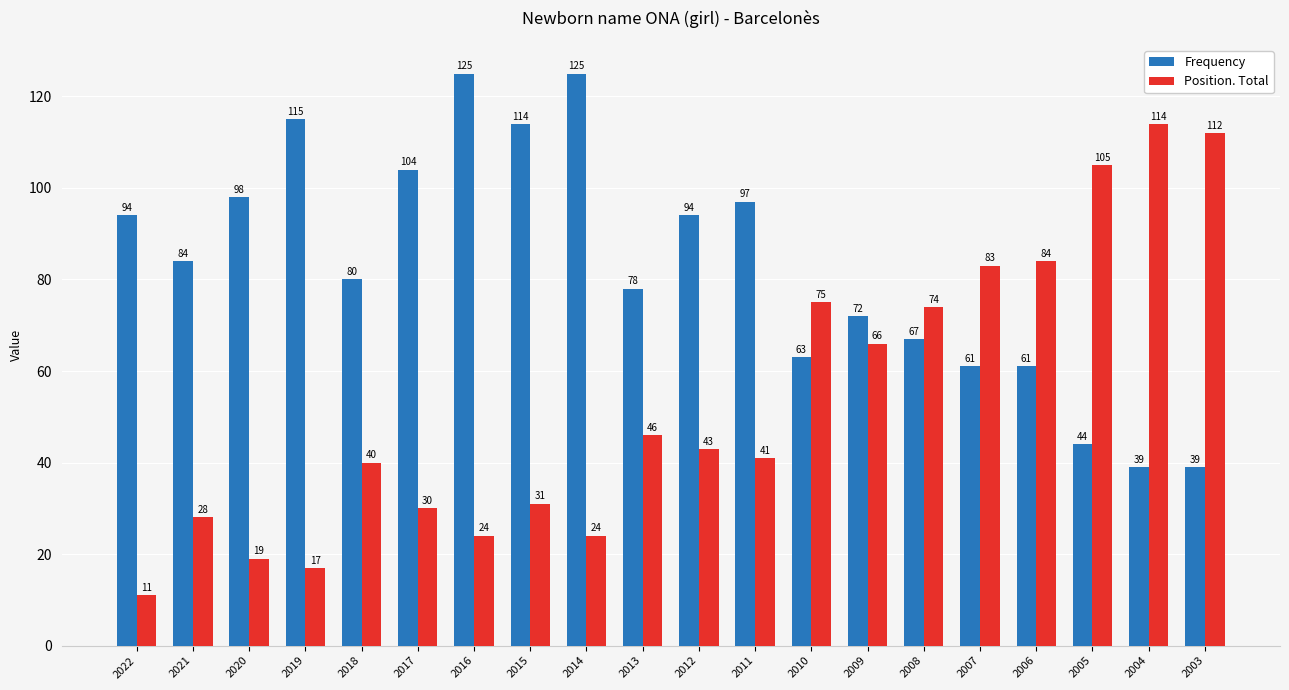

What is the sum of all Position. Total values?

1067